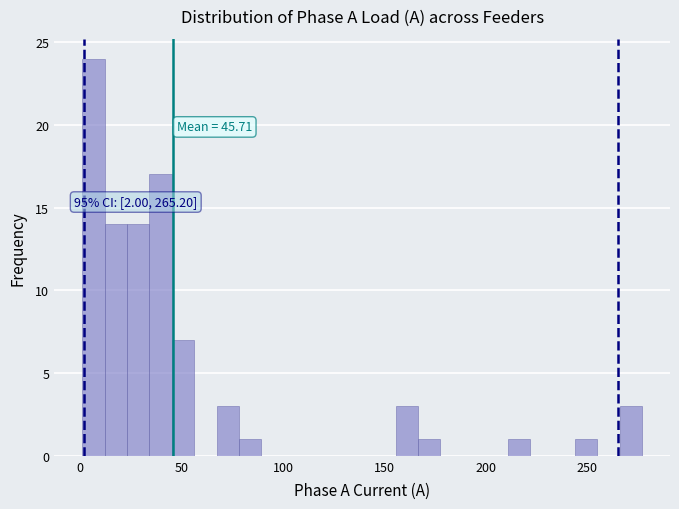

Around what value on the x-axis is the tallest bar? Give the approximate position of its centre, as read against the axis.

5